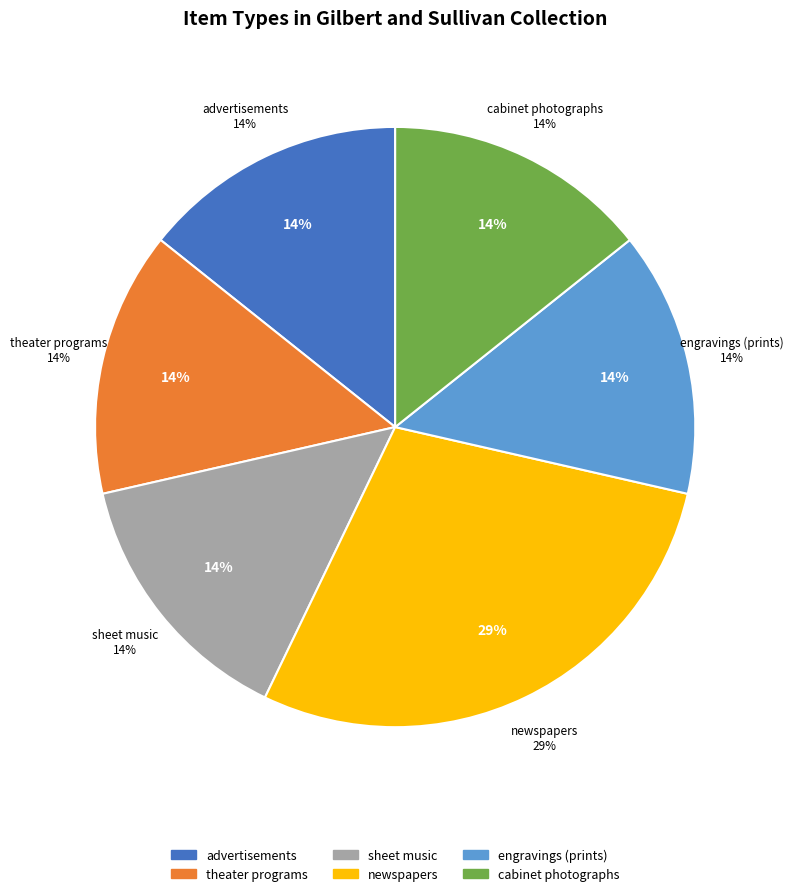

To the nearest percent, what is the difference between the newspapers and advertisements slice percentages?

14%